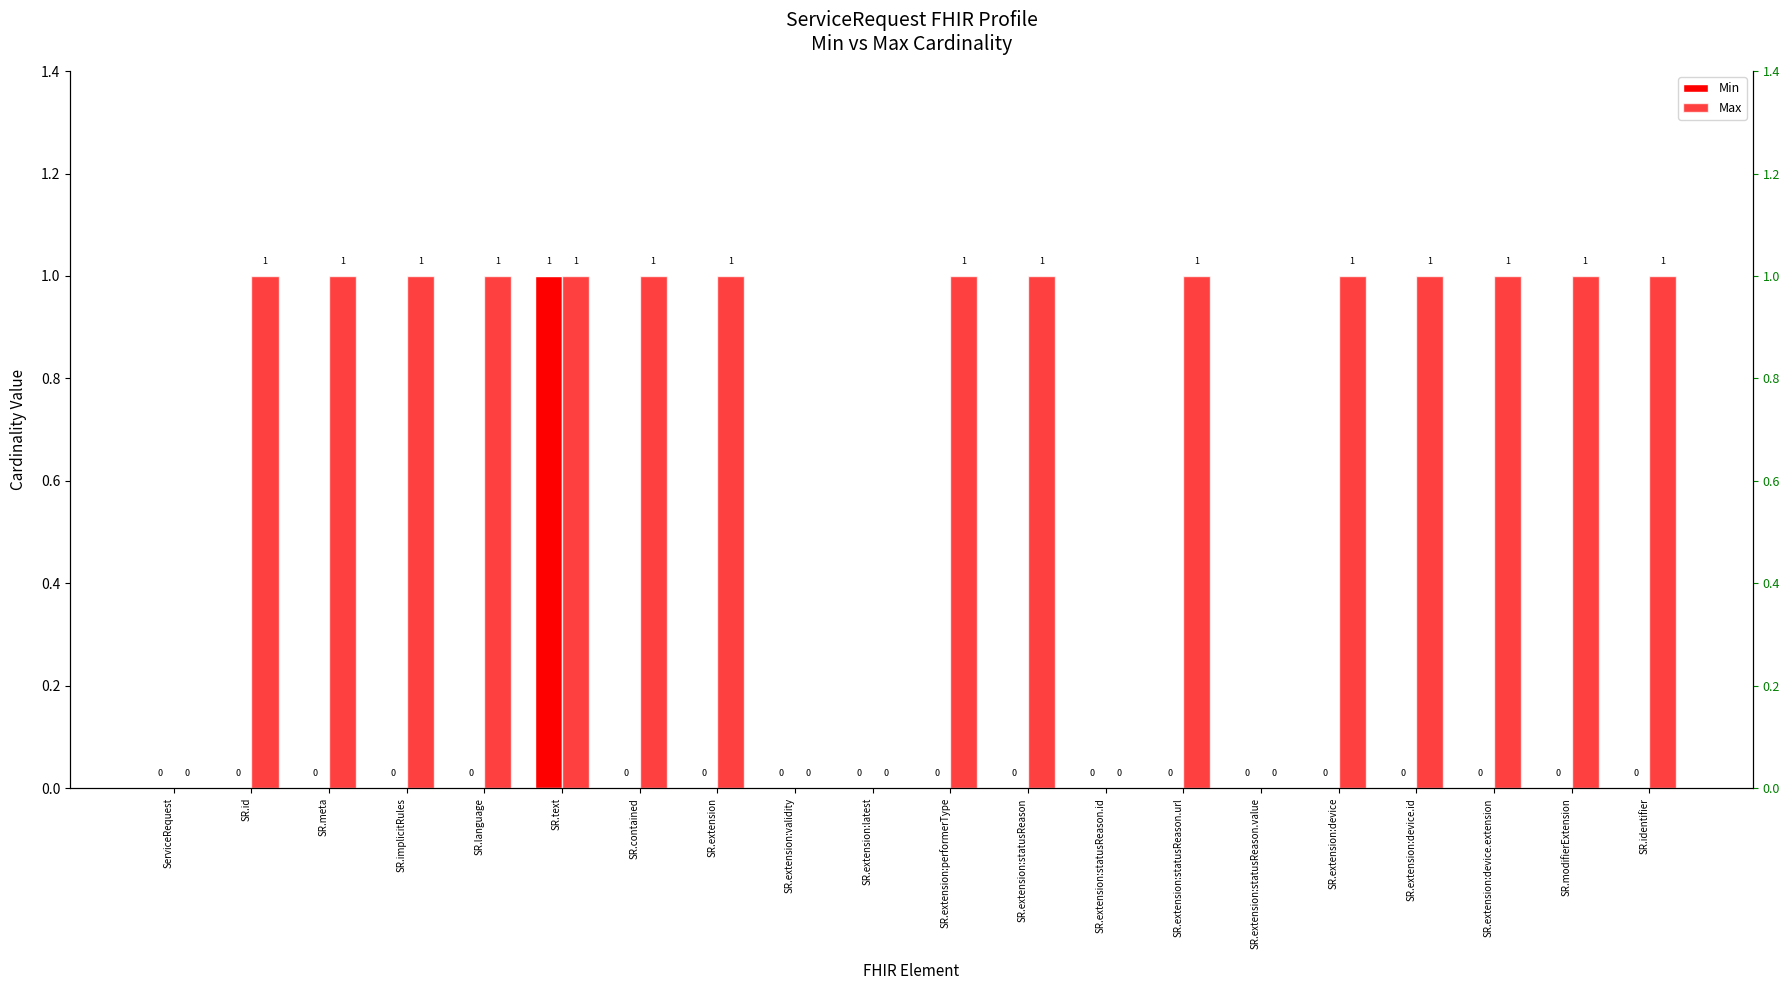

What are all the series names shown in the legend?

Min, Max